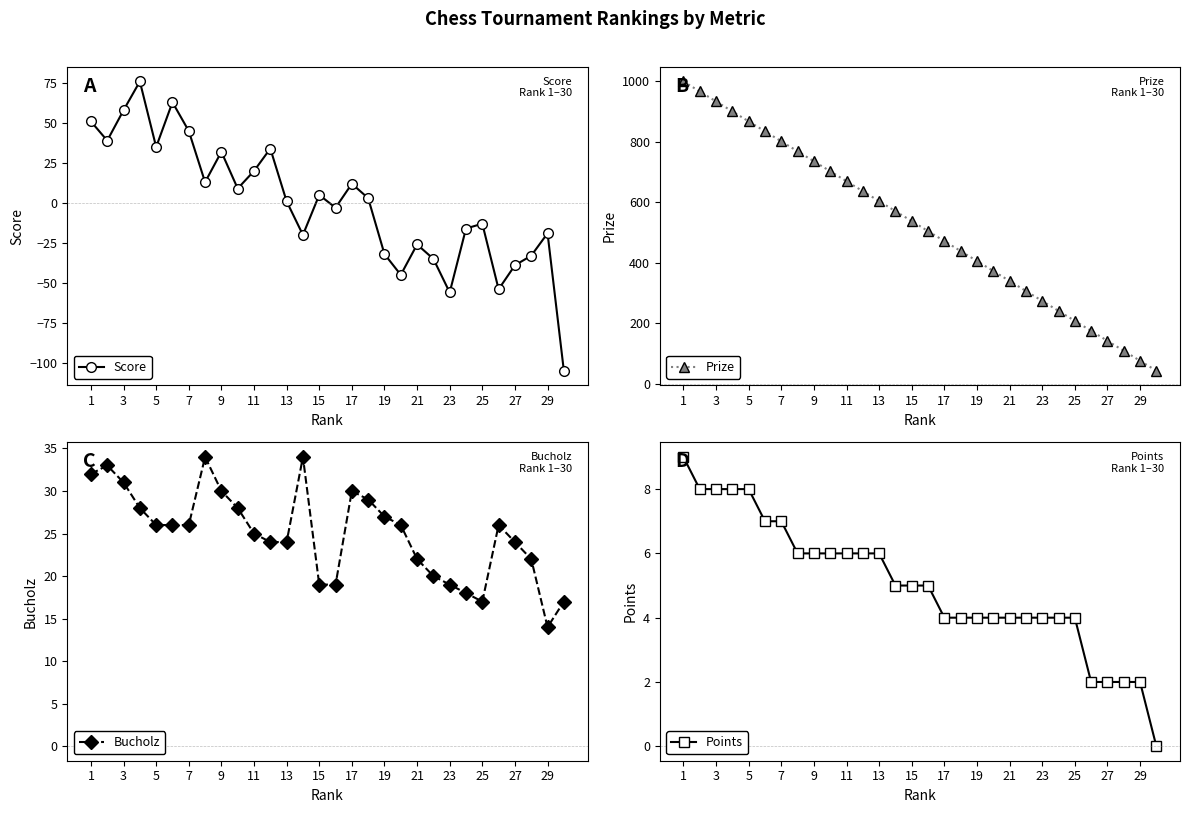

Does the chart have visible grid lines?

No